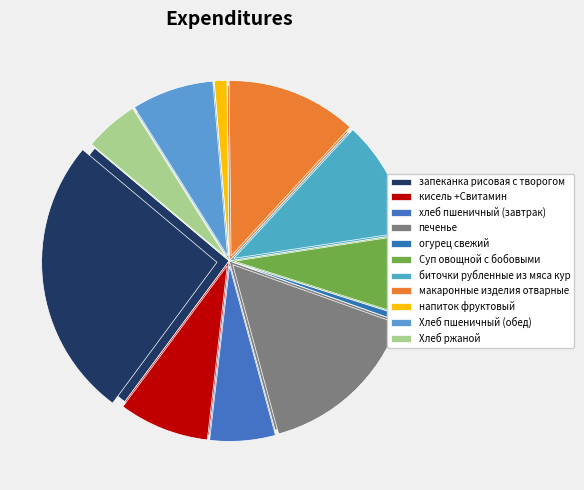

Does any single category account for the majority?

No